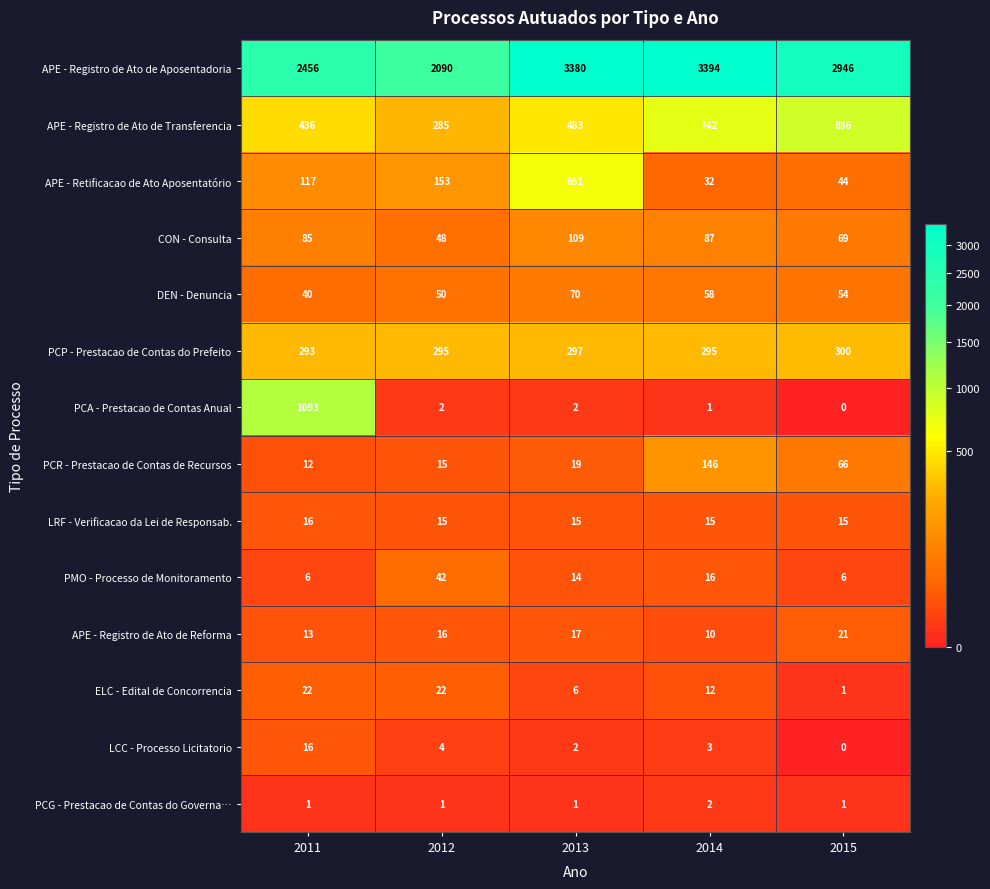

At how many categories does at least one series exceed 1668?

5